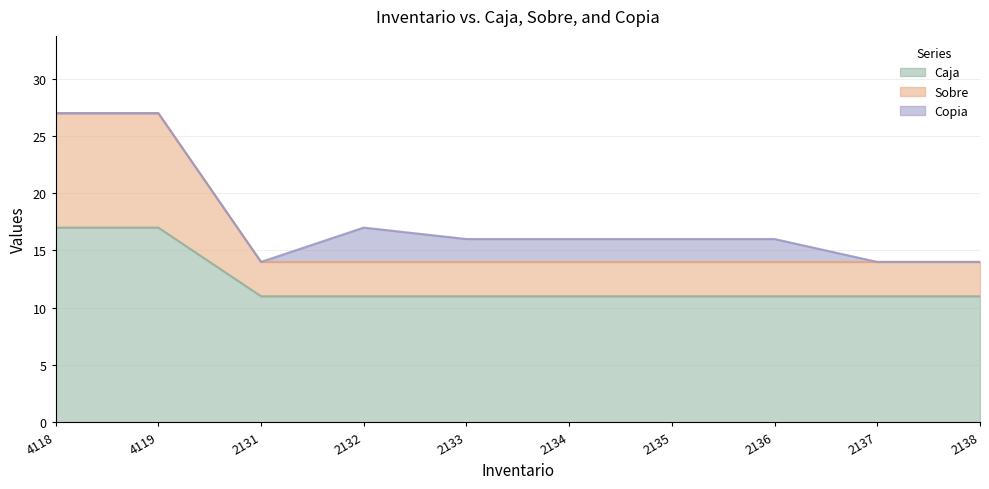

The value of Sobre at 2135 is 14. True or false?

True